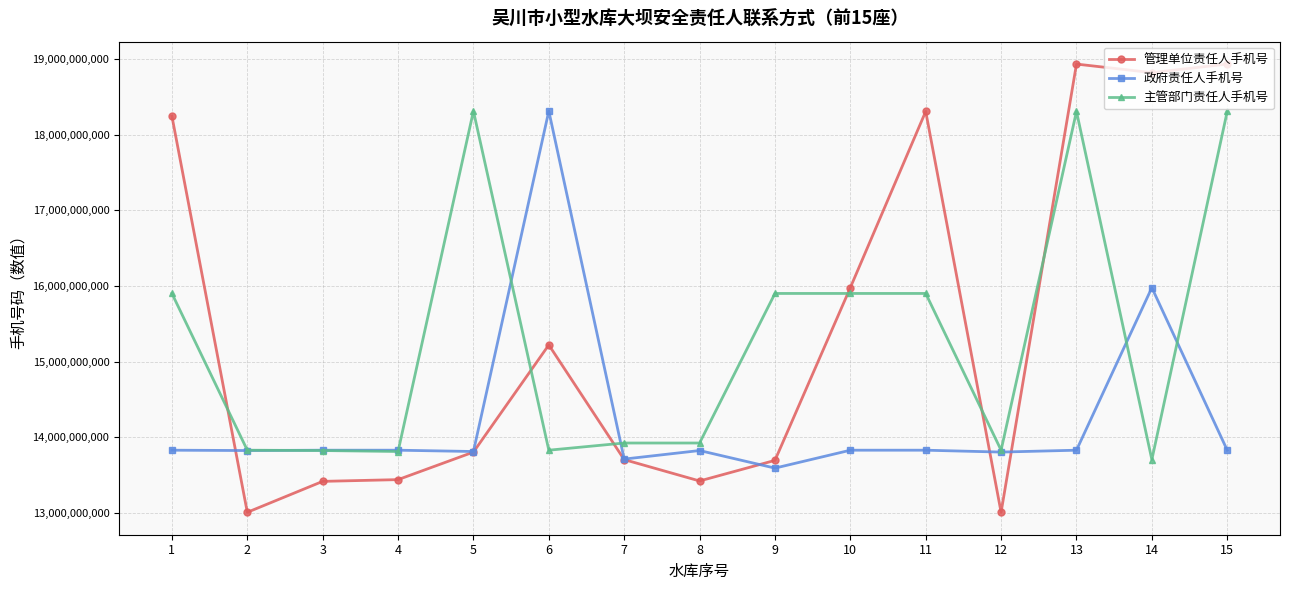

At which category does 管理单位责任人手机号 reach its first local valley?

2